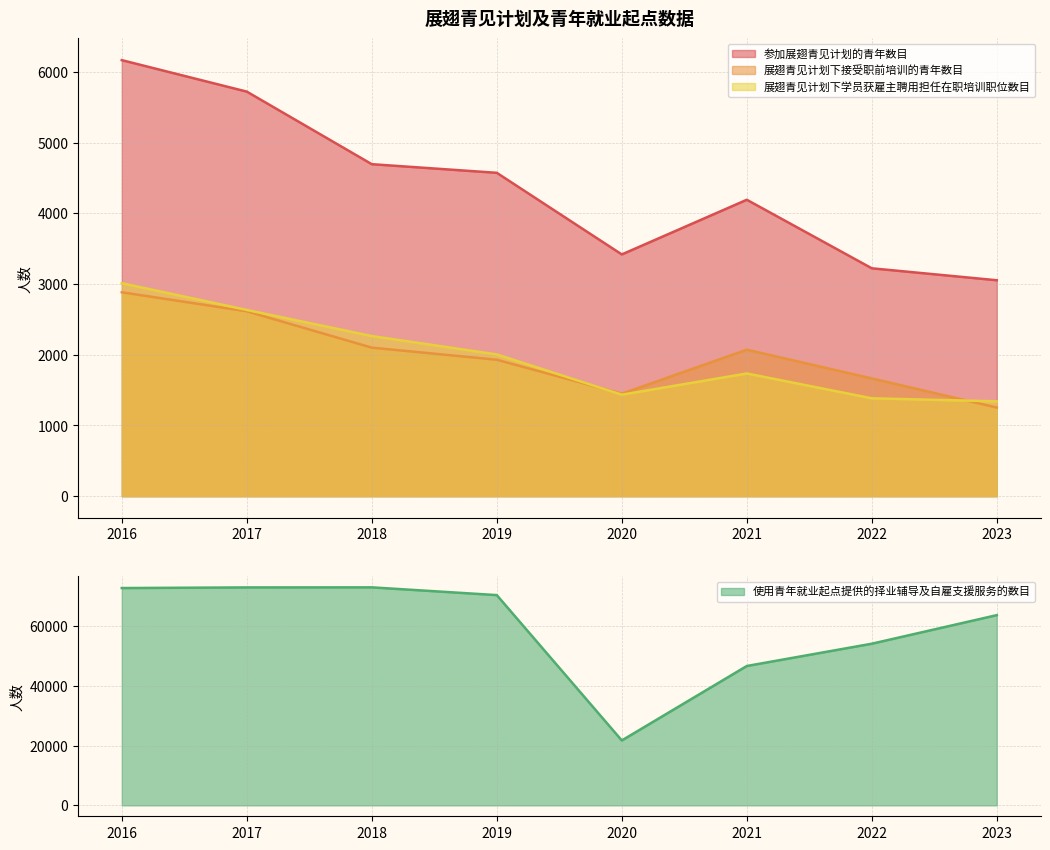

Rank the series by their maximum value, from lowest to highest.

展翅青见计划下接受职前培训的青年数目, 展翅青见计划下学员获雇主聘用担任在职培训职位数目, 参加展翅青见计划的青年数目, 使用青年就业起点提供的择业辅导及自雇支援服务的数目